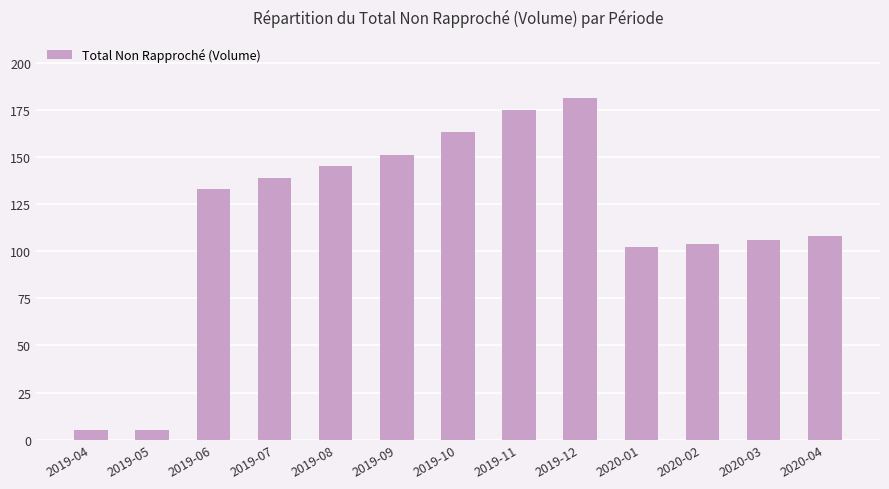

Where is the data nearest to the value 93?

2020-01